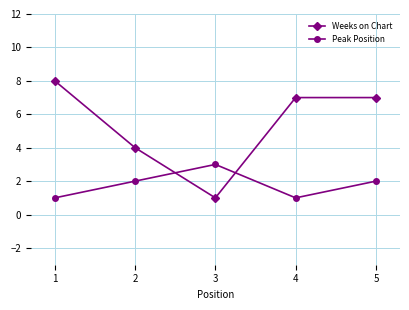

At which label is Weeks on Chart closest to 4?

2